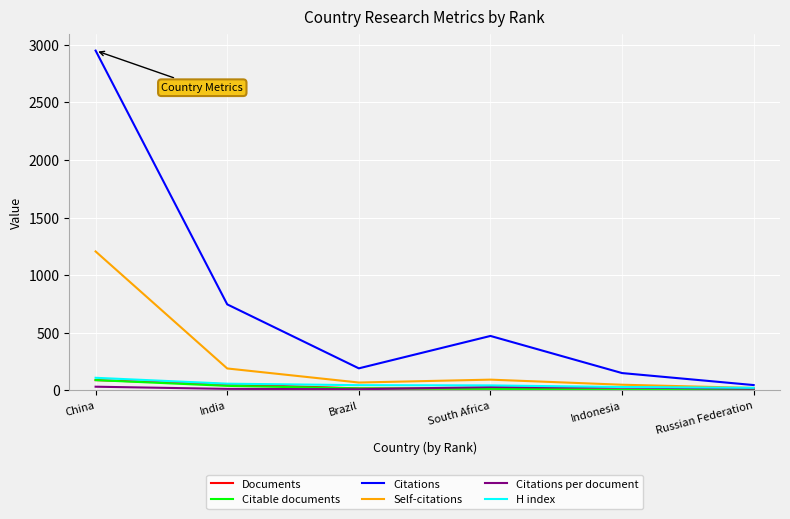

What position from the right is South Africa?

3